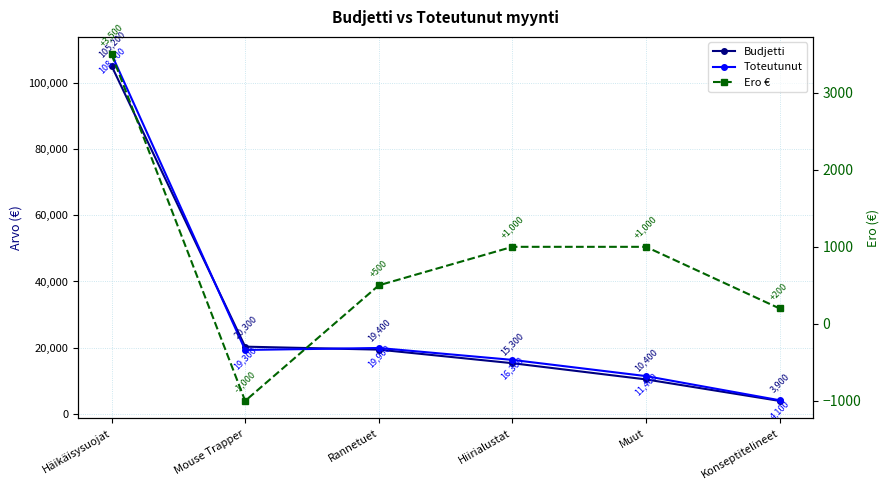

The Budjetti series shows 13355 at Rannetuet. True or false?

False